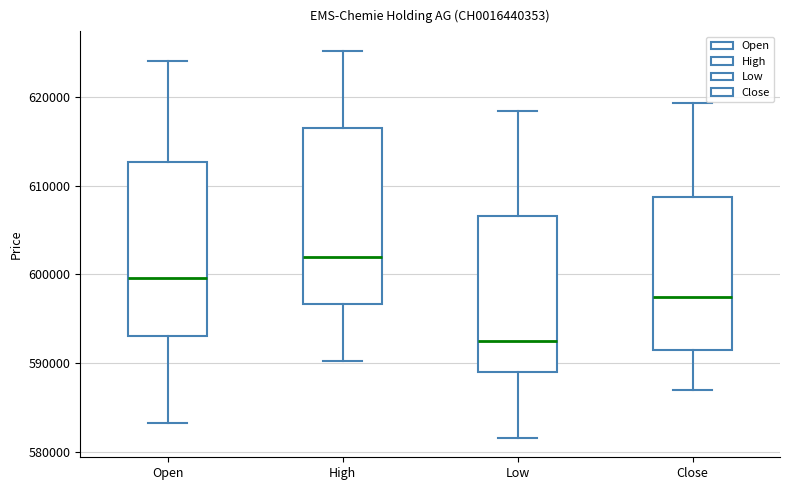

Reading left to right, transcribe this box plot: for each box, give where its median line is, the range the box spans, and where its two whiskers end, as read against the y-axis. The values are not printed on the chart, so give them approximately, as read against the axis.

Open: median 600000, box 593000 to 613000, whiskers 583000 to 624000
High: median 602000, box 597000 to 616000, whiskers 590000 to 625000
Low: median 592000, box 589000 to 607000, whiskers 582000 to 618000
Close: median 597000, box 591000 to 609000, whiskers 587000 to 619000